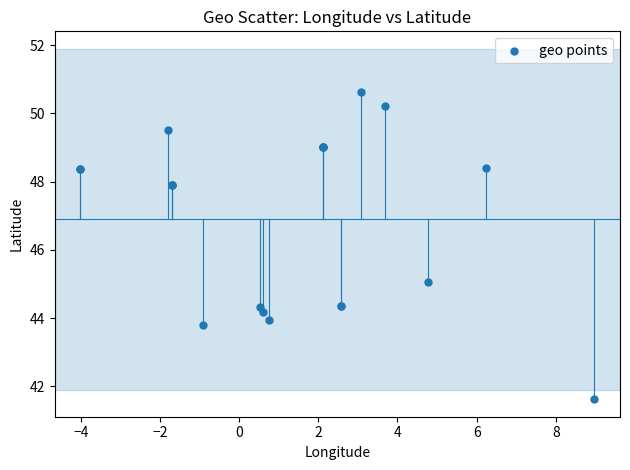

What Y value in the scatter plot is closest to 46?

45.0